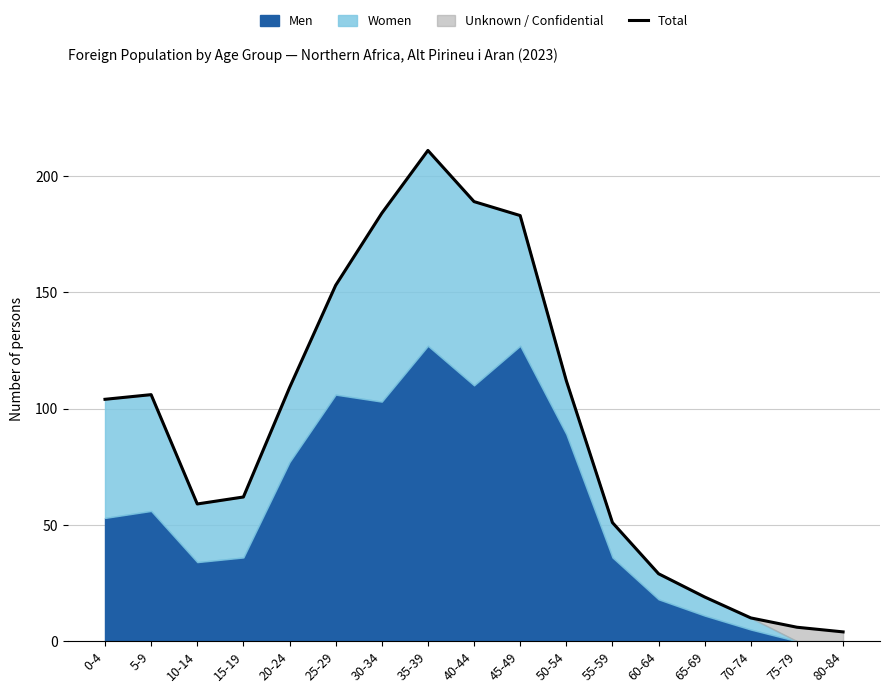

What is the minimum value shown in the chart?

4